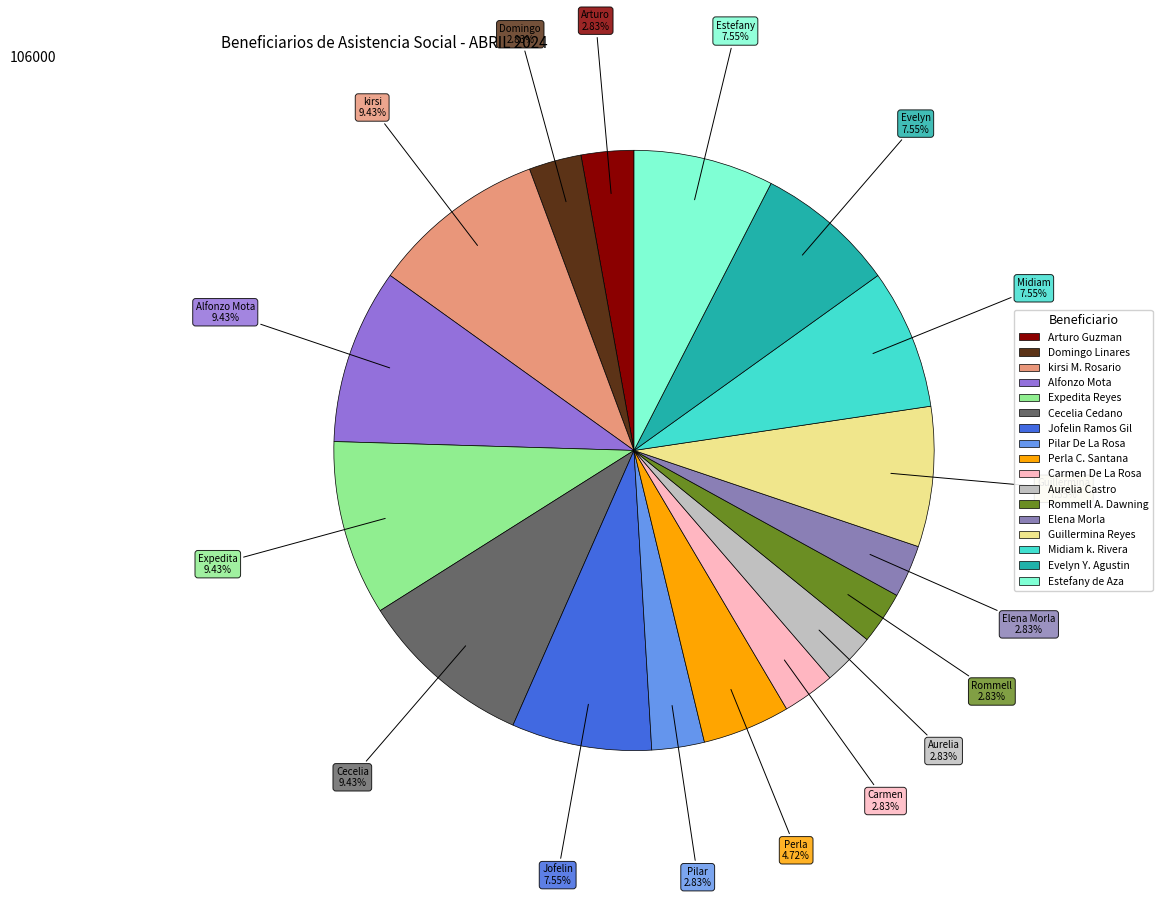

To the nearest percent, what percentage of the pie is Elena Morla?

3%